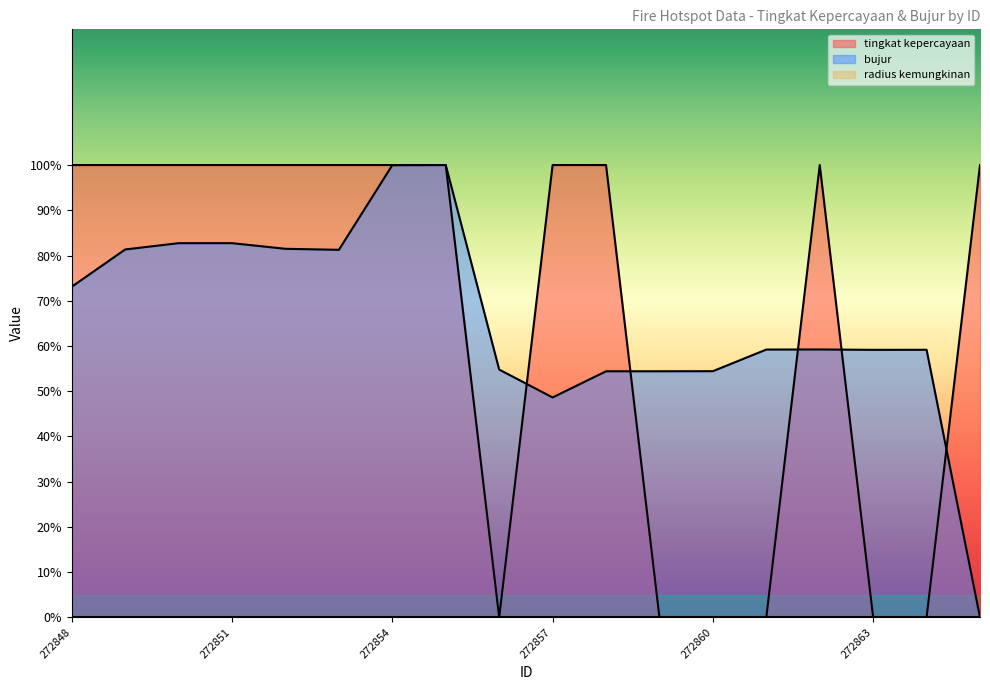

Is the value of bujur at 272857 greater than the value of tingkat kepercayaan at 272853?

No